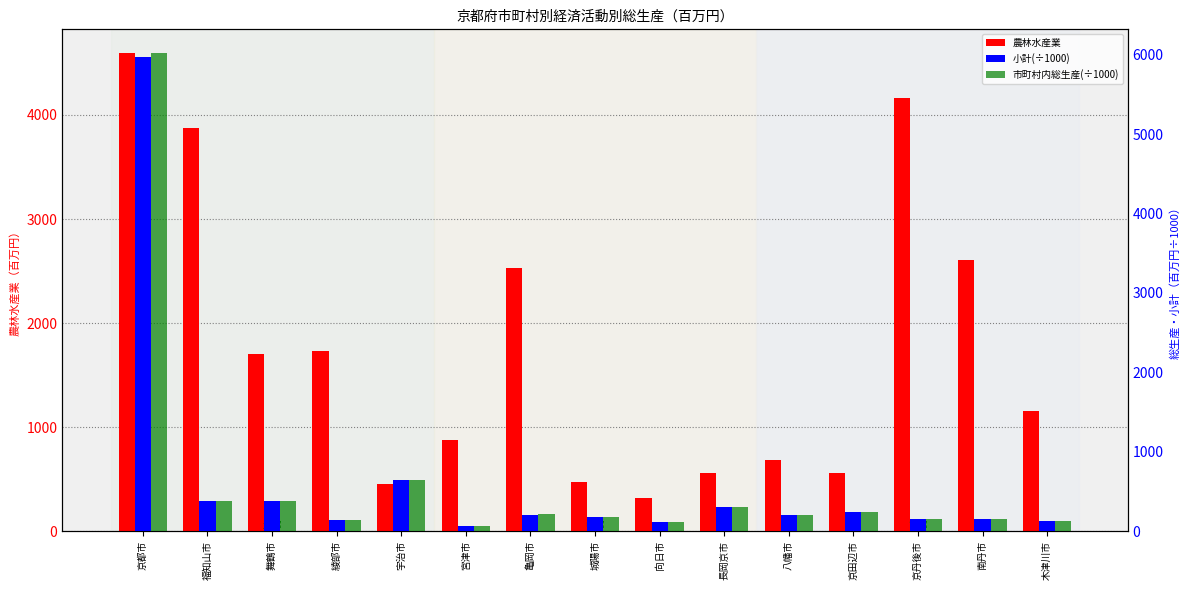

True or false: 市町村内総生産(÷1000) has a value of 352.6 at 八幡市.

False